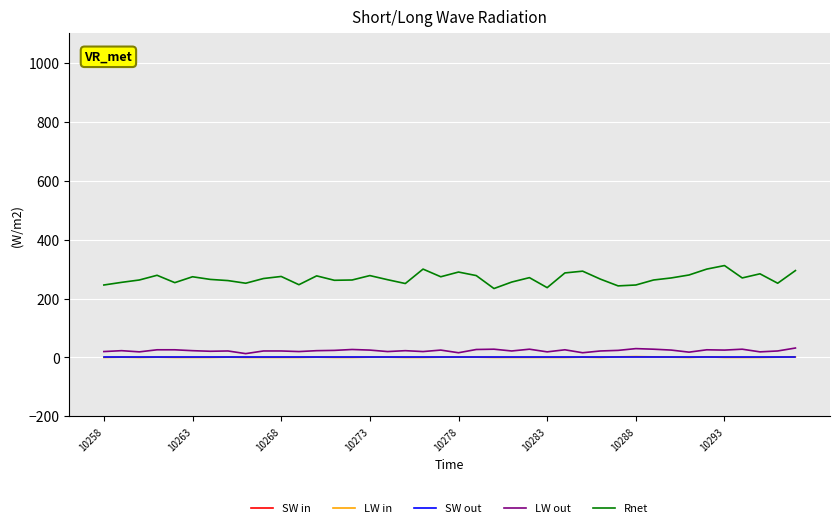

True or false: Rnet has a value of 395 at 10268.

False